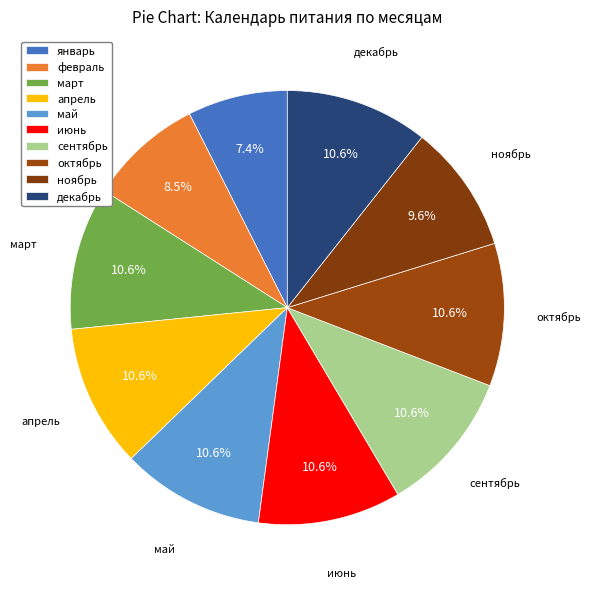

How many segments does this pie chart have?

10